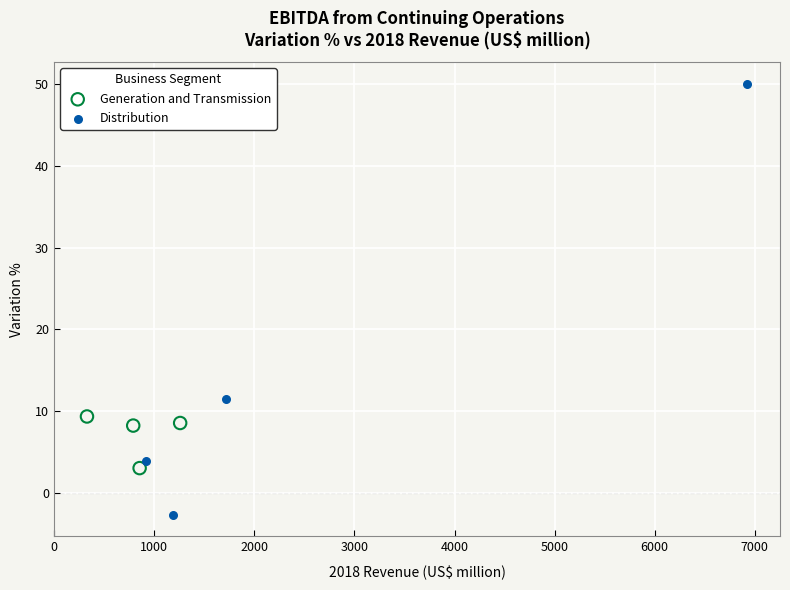

What are all the series names shown in the legend?

Generation and Transmission, Distribution